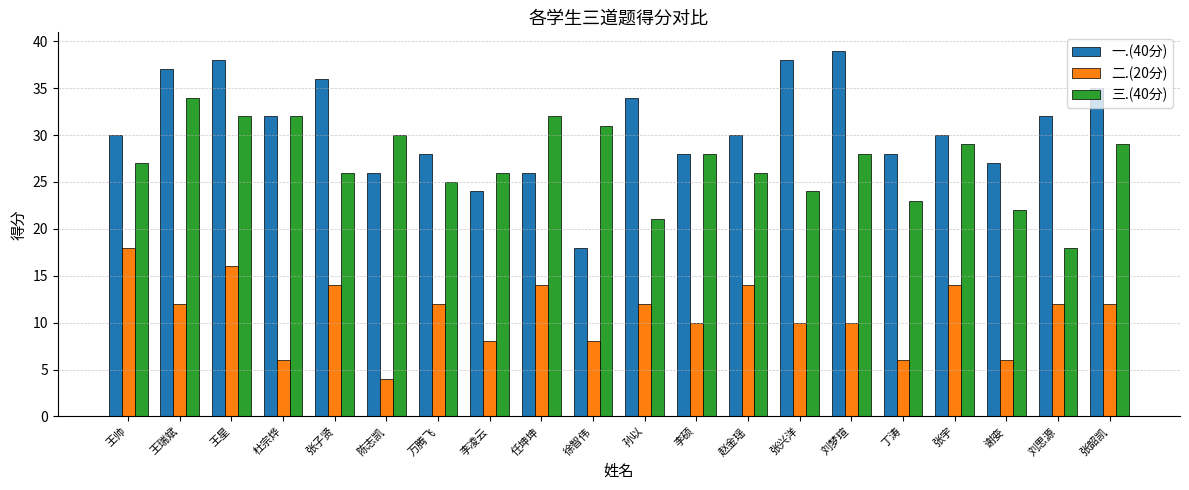

At which category does the chart reach its minimum across all series?

陈志凯